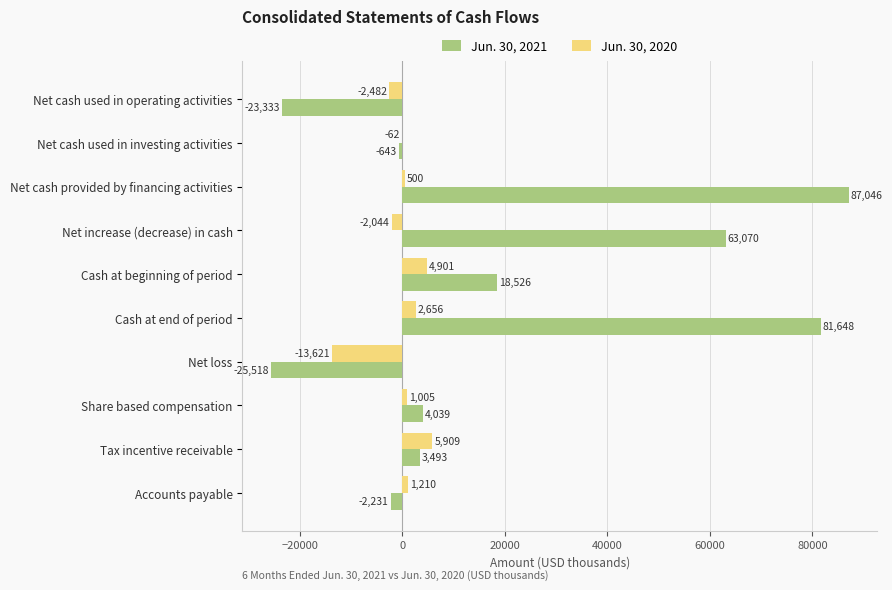

What are all the series names shown in the legend?

Jun. 30, 2021, Jun. 30, 2020